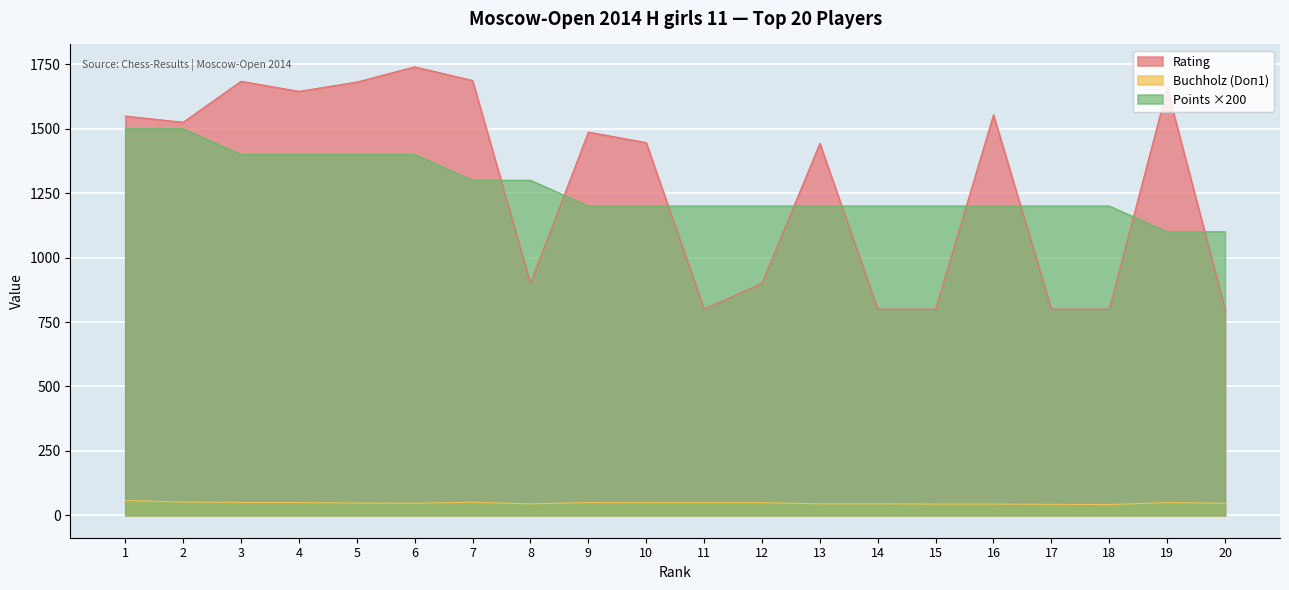

True or false: Points has more than 0 points higher than both neighbors.

False